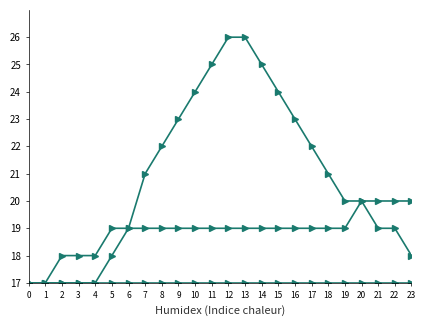

Reading left to right, transcribe all the data shown in this chart.

Série 1: 0=17	1=17	2=17	3=17	4=17	5=18	6=19	7=21	8=22	9=23	10=24	11=25	12=26	13=26	14=25	15=24	16=23	17=22	18=21	19=20	20=20	21=19	22=19	23=18
Série 2: 0=17	1=17	2=17	3=17	4=17	5=17	6=17	7=17	8=17	9=17	10=17	11=17	12=17	13=17	14=17	15=17	16=17	17=17	18=17	19=17	20=17	21=17	22=17	23=17
Série 3: 0=17	1=17	2=18	3=18	4=18	5=19	6=19	7=19	8=19	9=19	10=19	11=19	12=19	13=19	14=19	15=19	16=19	17=19	18=19	19=19	20=20	21=20	22=20	23=20